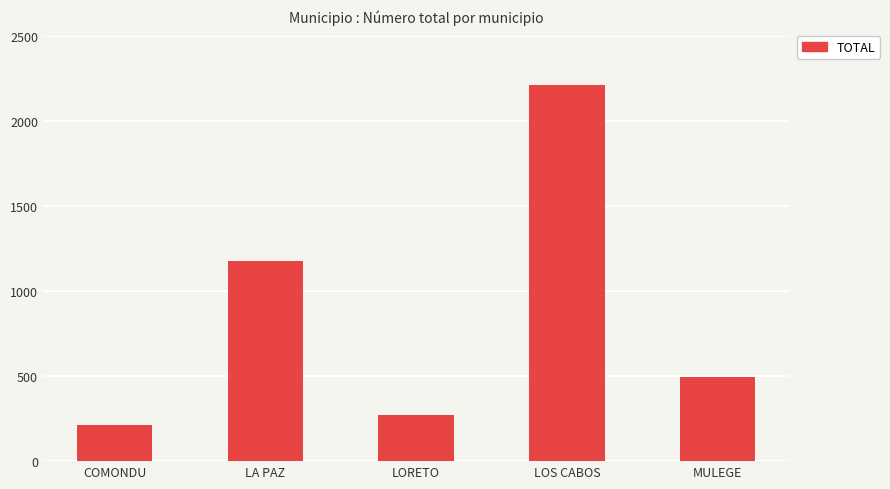

What is the smallest value displayed?

211